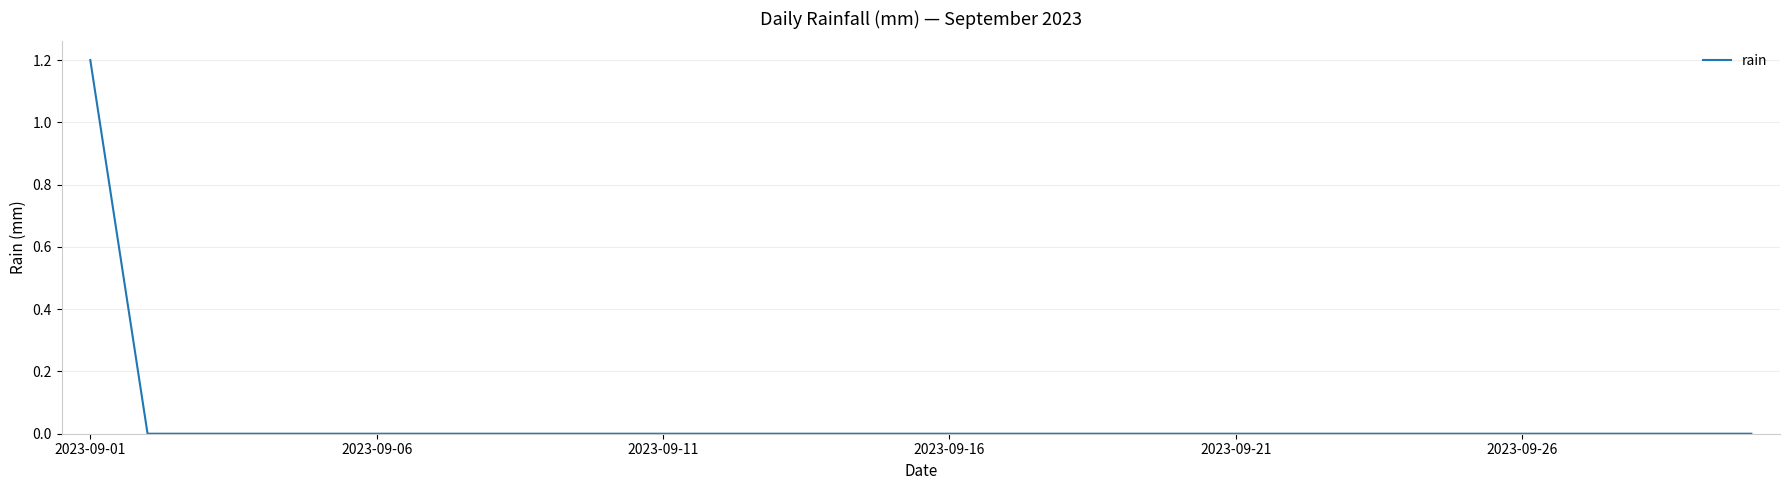

What is the difference between the maximum and minimum values?

1.2